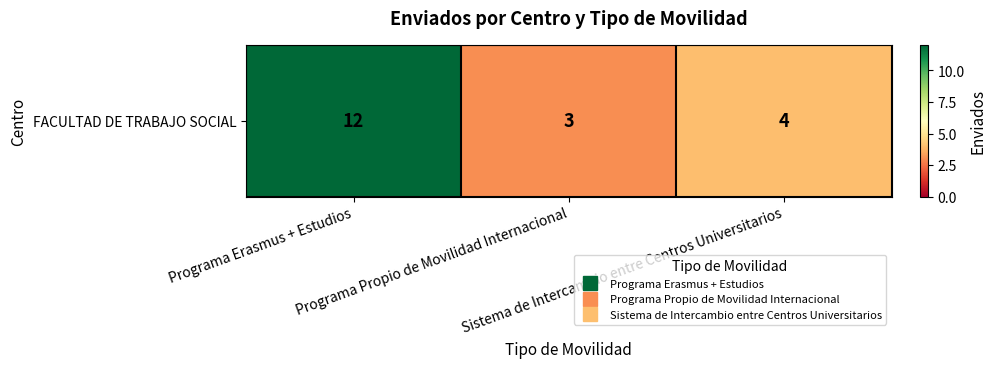

Count the number of categories in the chart.

3